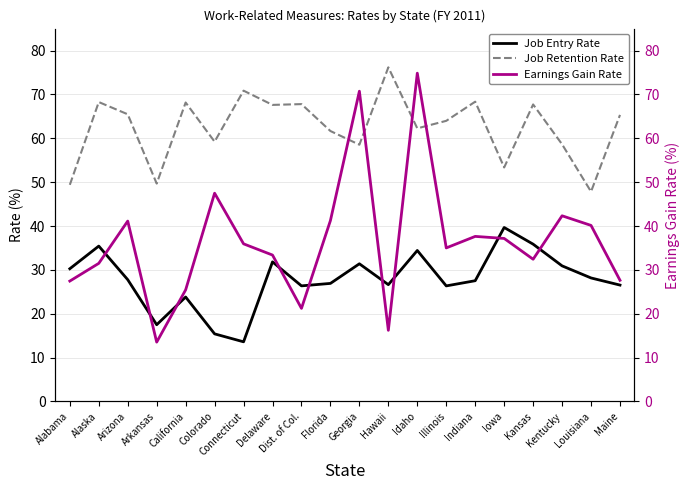

At which category does Job Retention Rate reach its first local peak?

Alaska